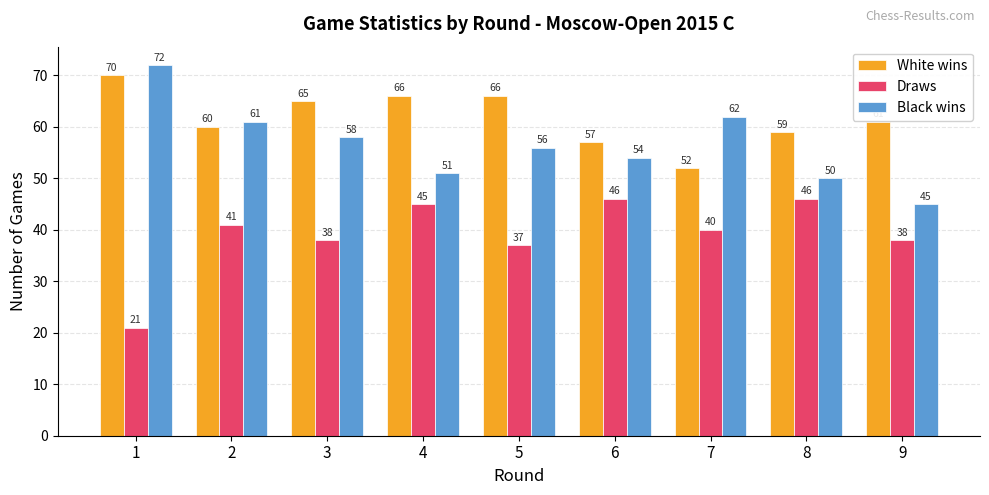

Is the value of Black wins at 8 greater than the value of Draws at 8?

Yes